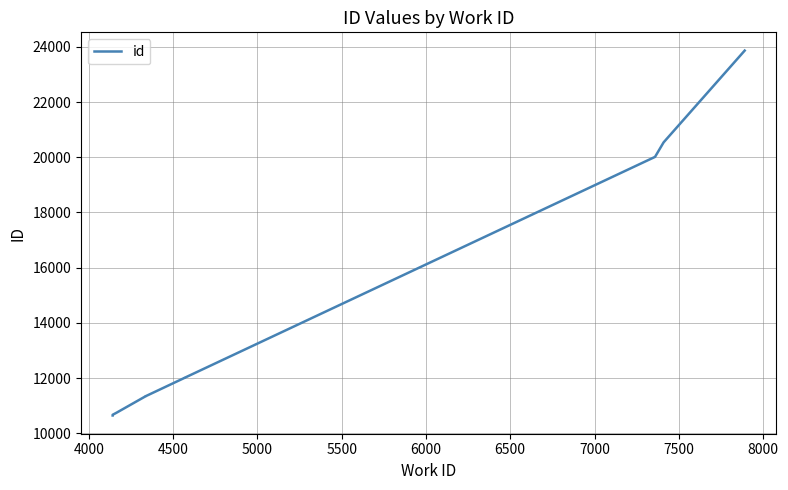

How many values exceed 12013?

4